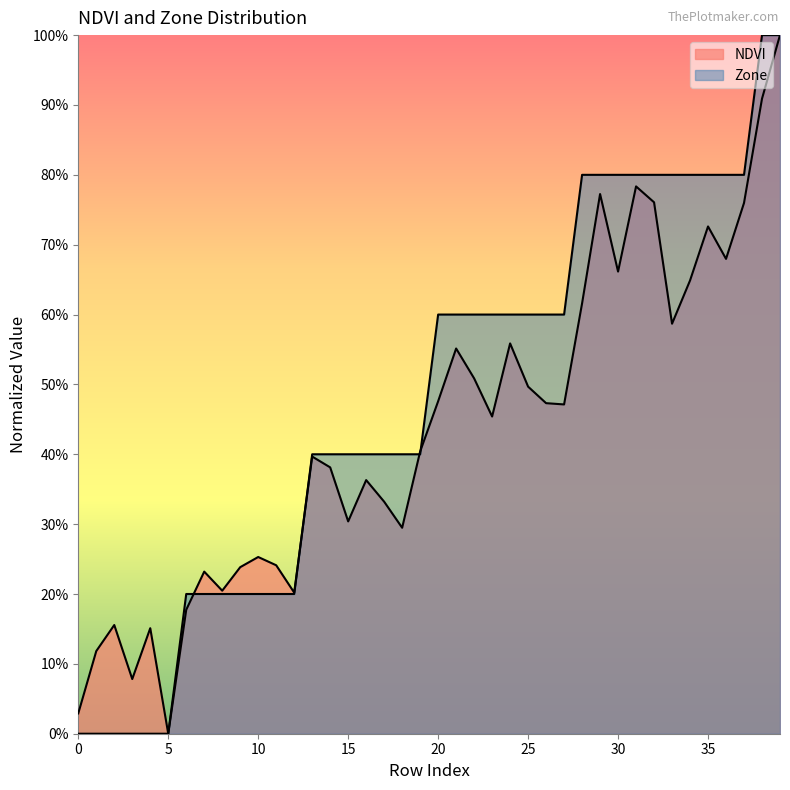

Which label corresponds to the smallest value in the chart?

5